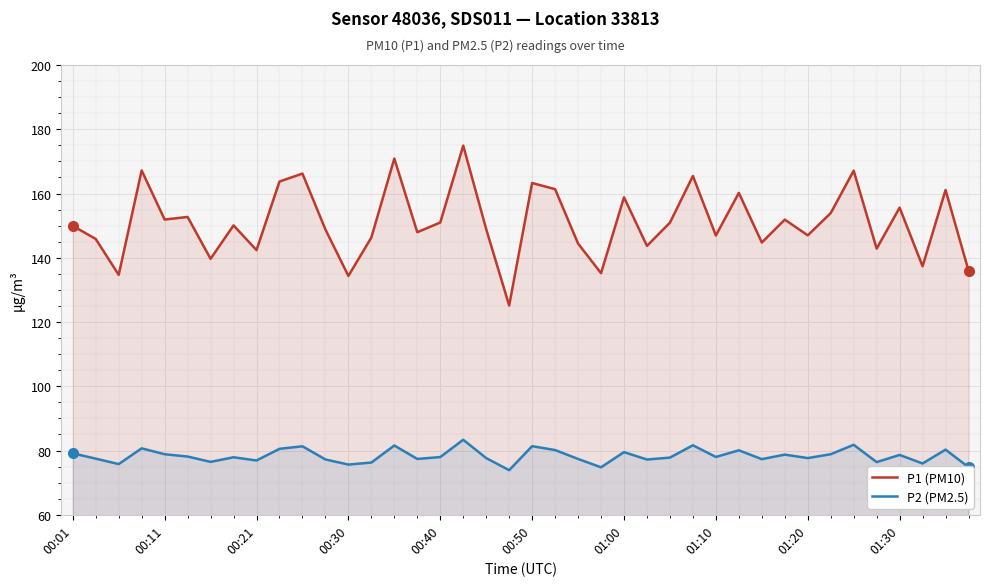

True or false: P1 (PM10) has a value of 125.2 at 19.

True